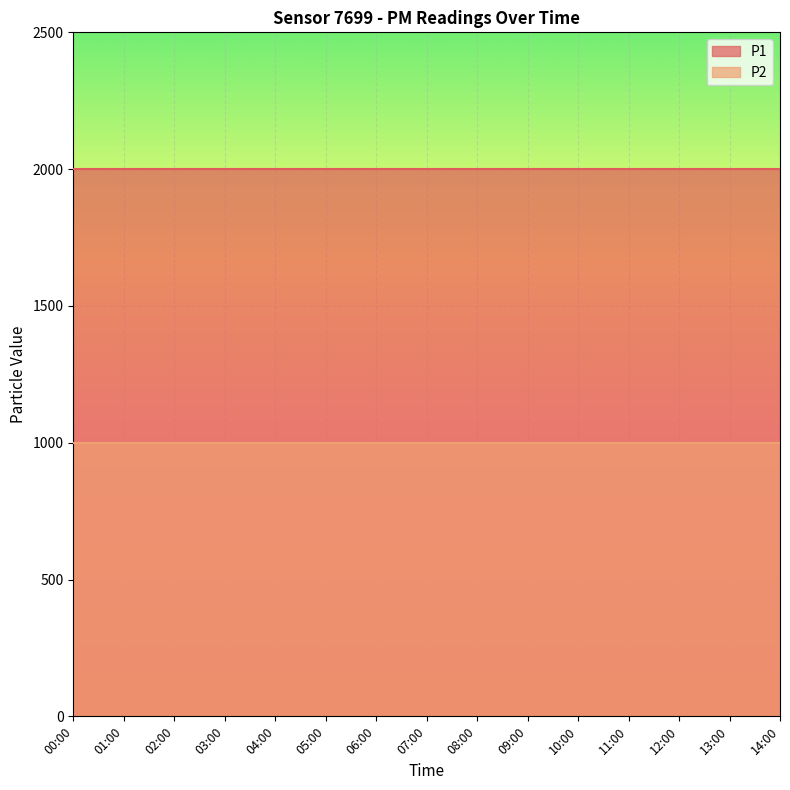

The P2 series shows 1353.2 at 13:00. True or false?

False